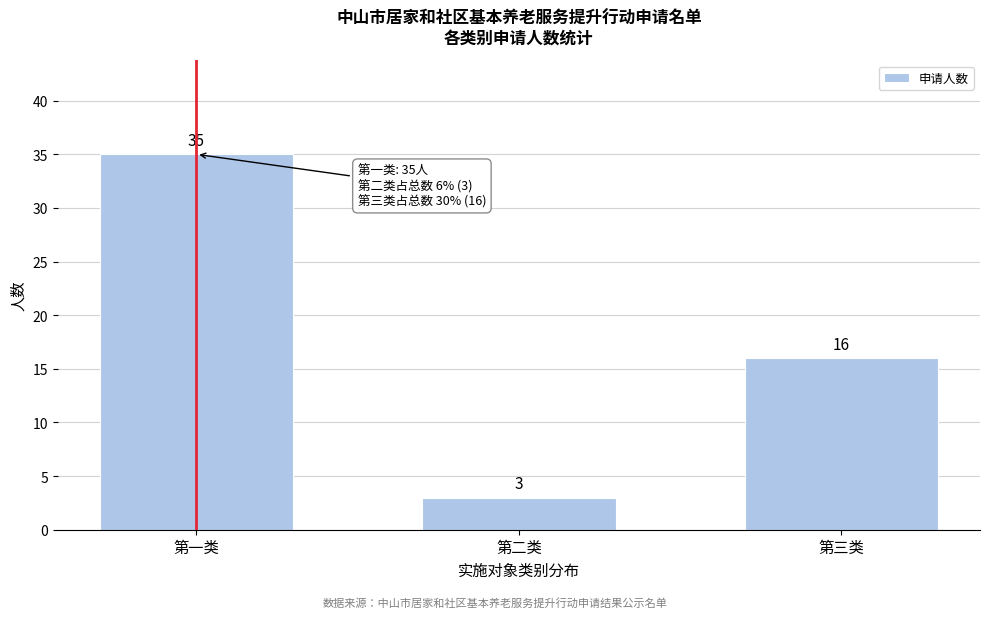

Reading left to right, what are all the values shown in this chart?

第一类=35	第二类=3	第三类=16